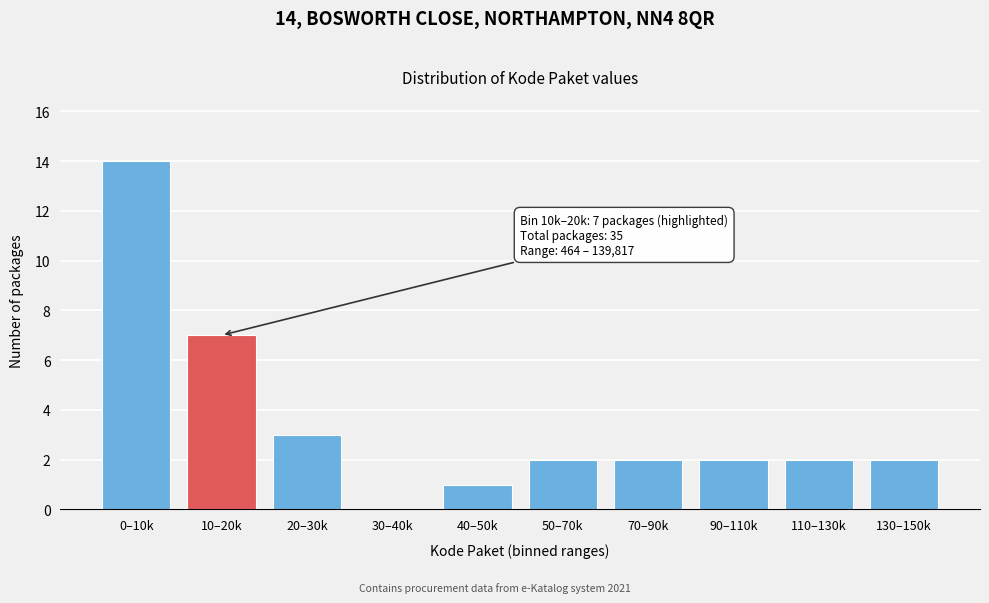

Reading left to right, list all the values displayed in this chart.

0–10k=14	10–20k=7	20–30k=3	30–40k=0	40–50k=1	50–70k=2	70–90k=2	90–110k=2	110–130k=2	130–150k=2